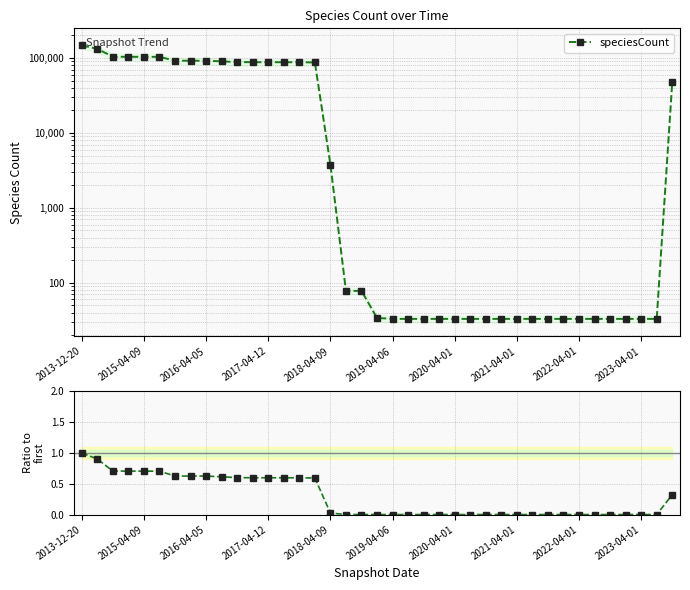

At how many categories does at least one series exceed 43778?

17